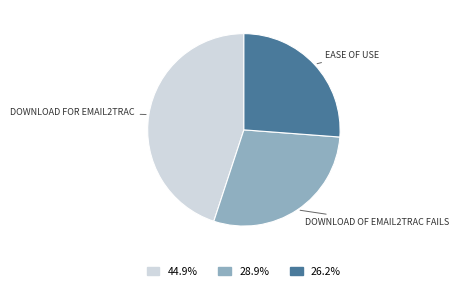

Count the number of slices in the pie.

3